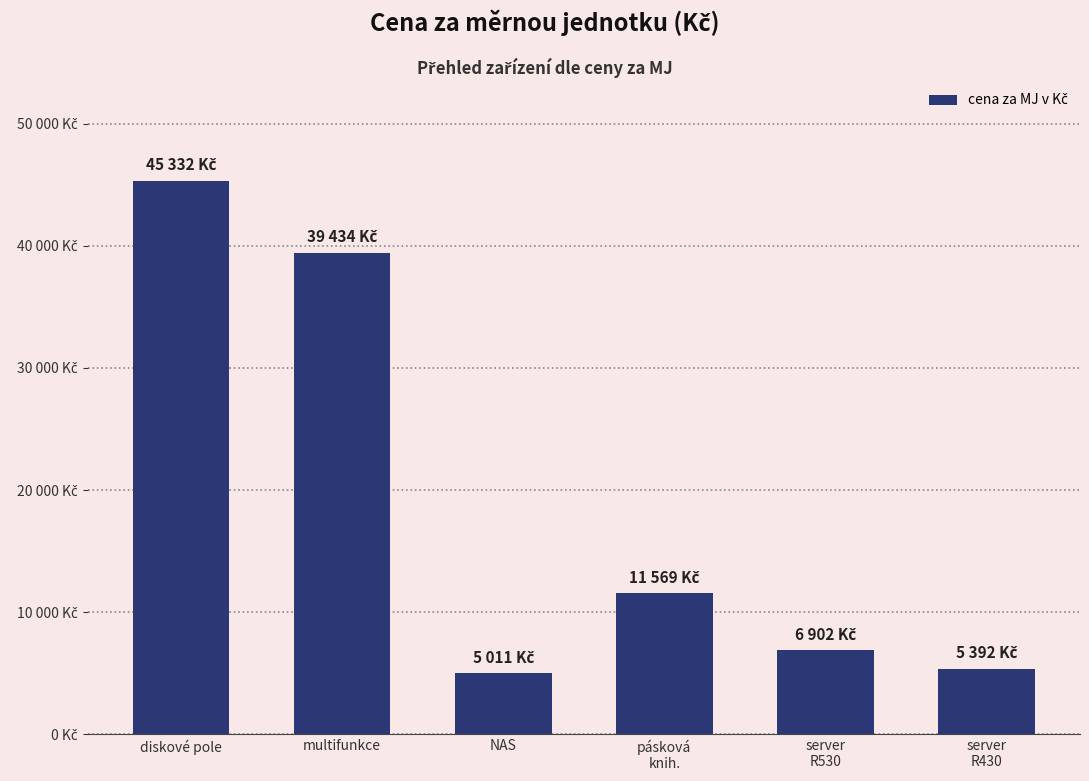

How many values are below 11569?

3